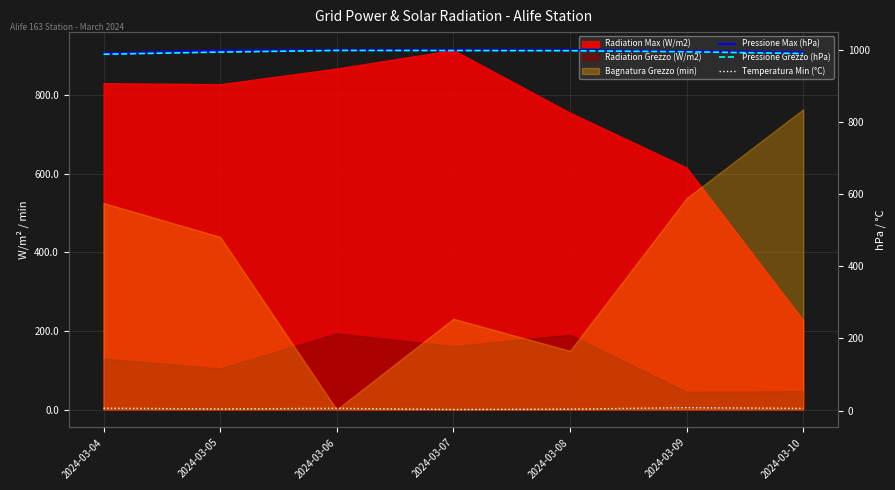

What is the spread (max minus min) of values at 2024-03-07?

995.7